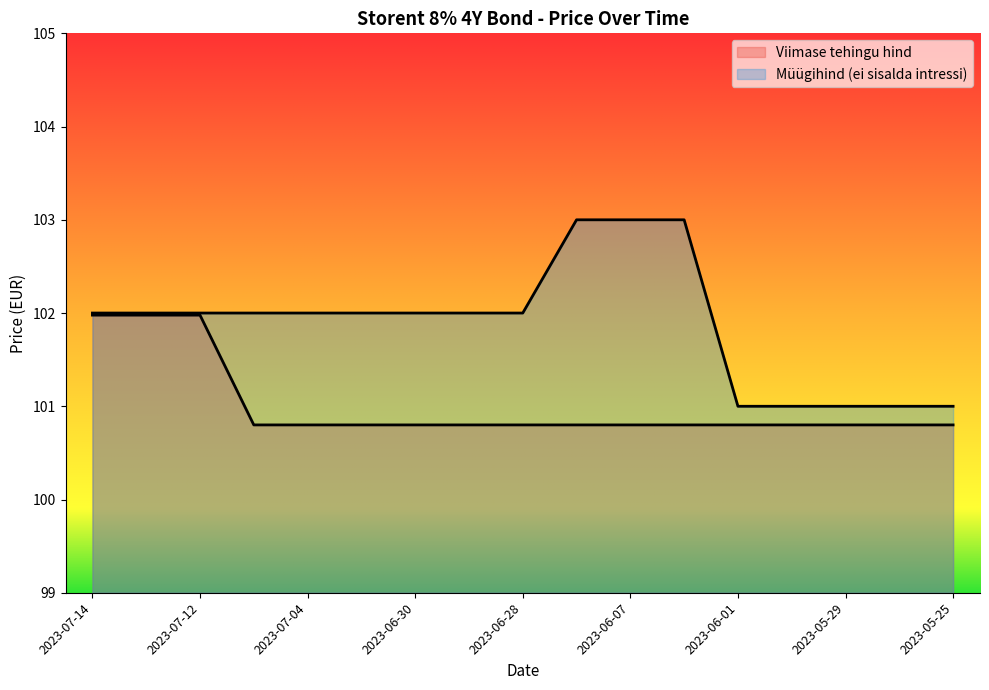

True or false: Müügihind (ei sisalda intressi) and Viimase tehingu hind cross at least once.

False